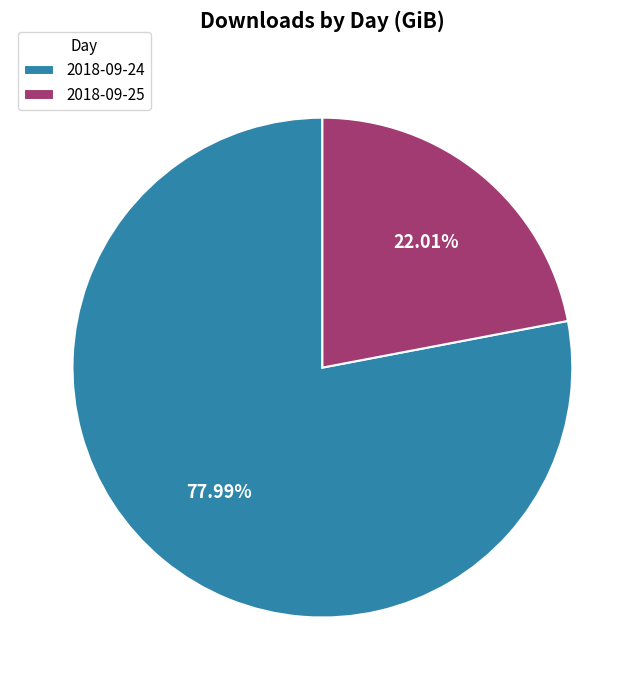

Rank the categories by value from highest to lowest.

2018-09-24, 2018-09-25